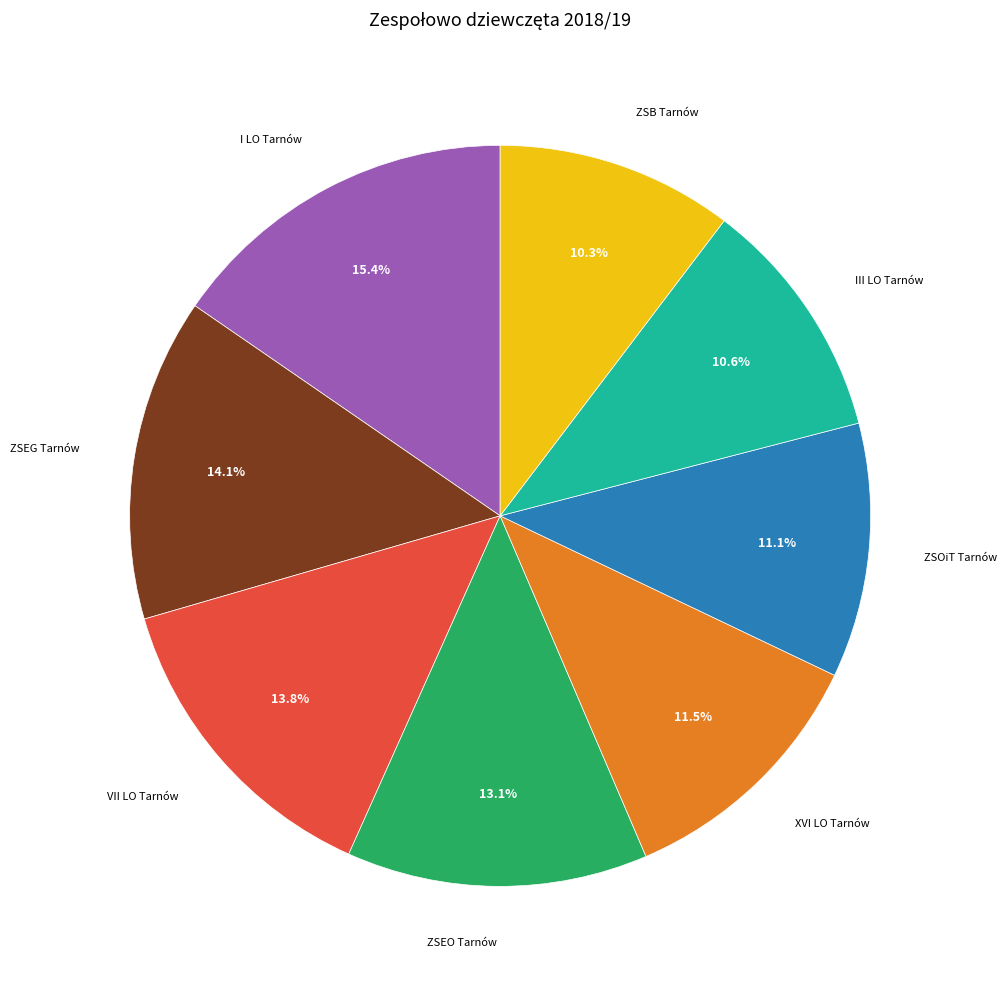

Is there a majority slice in this chart?

No